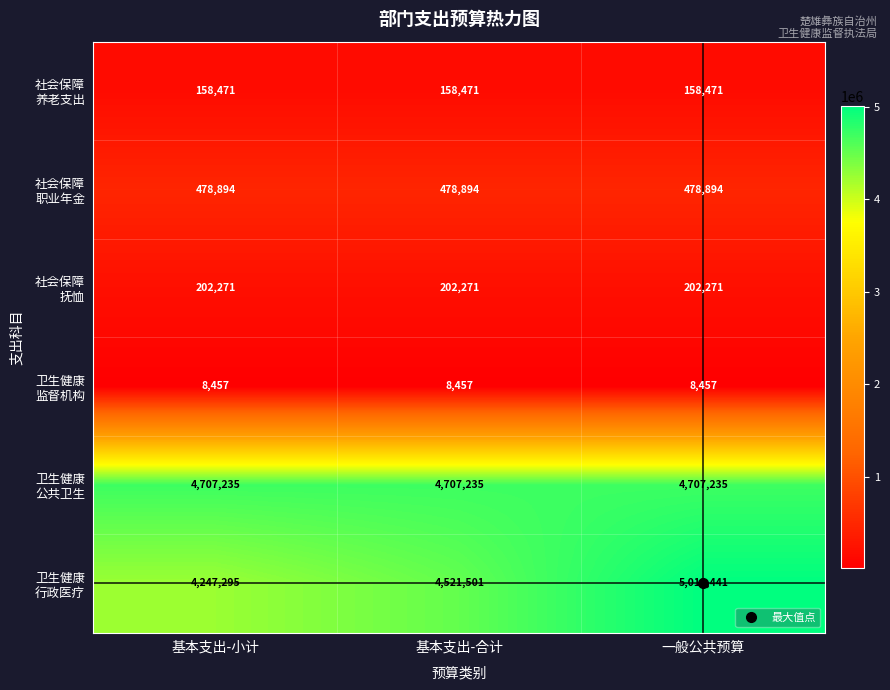

What is the total value across all series at 基本支出-小计?

9802623